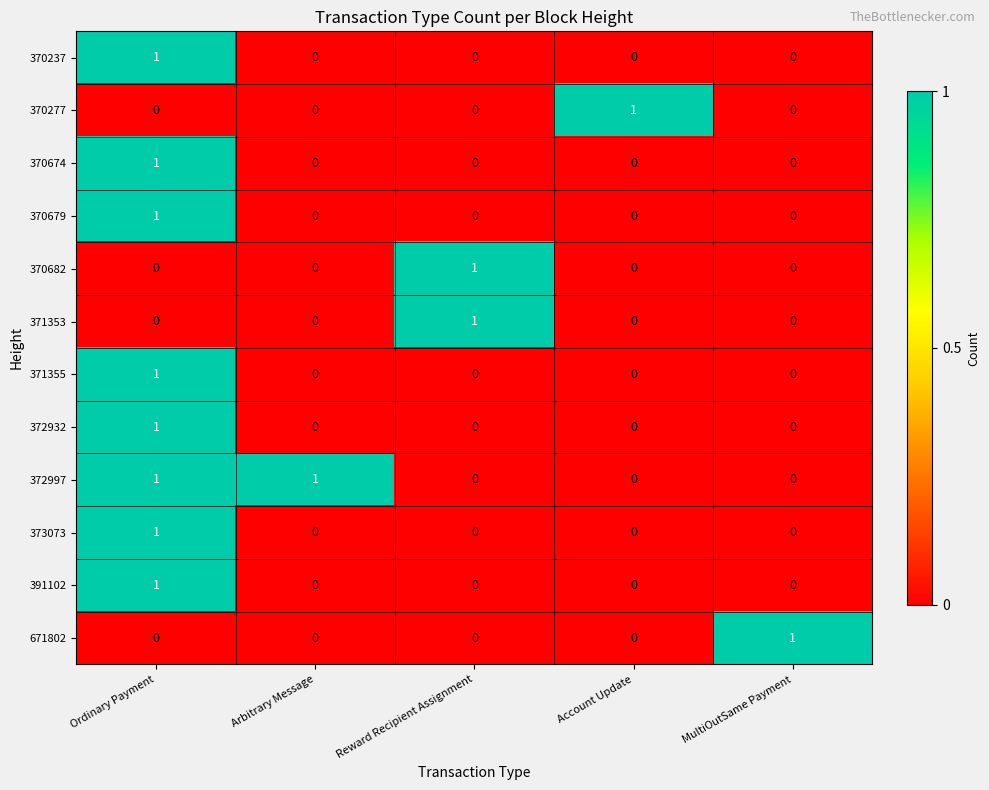

At how many categories does at least one series exceed 0?

5